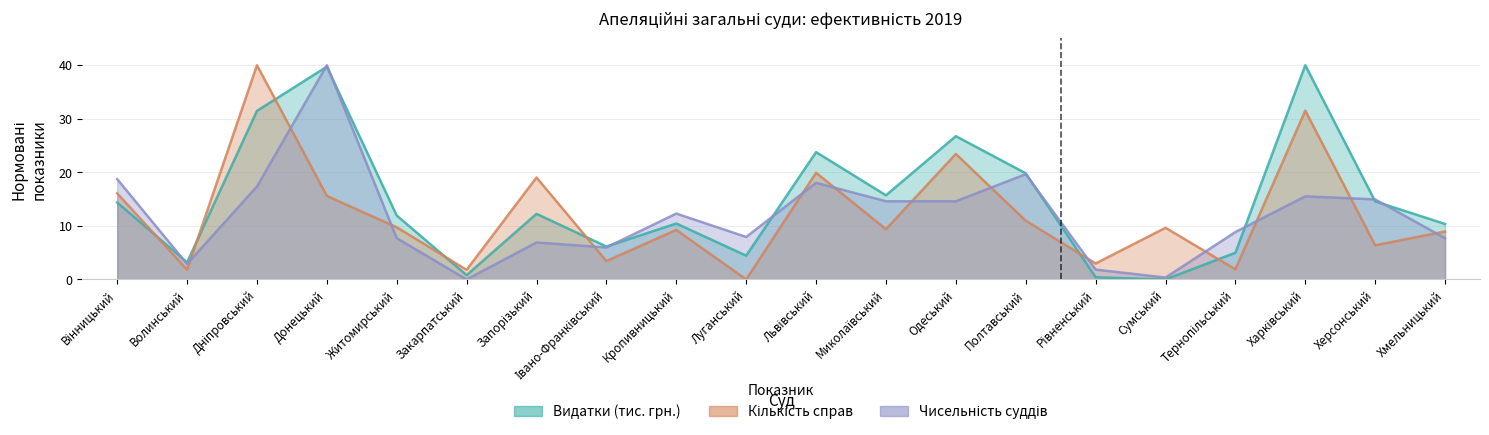

How many interior local valleys does the Кількість справ series have?

8